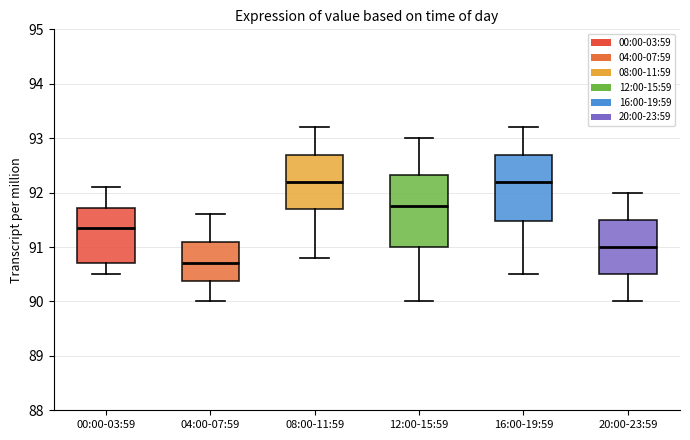

Which box's median line is the lowest?

04:00-07:59